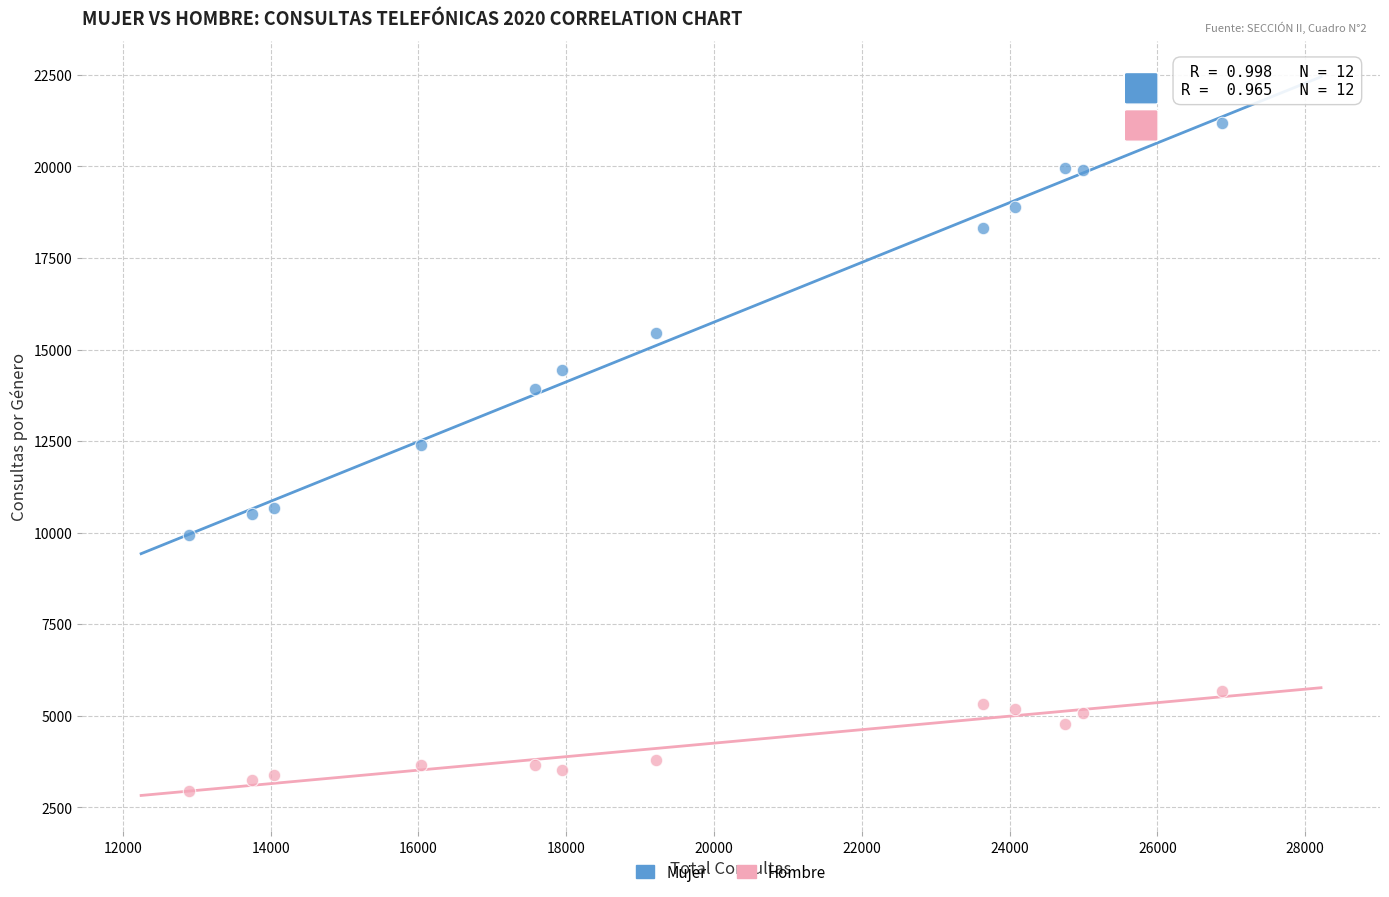

Which series has the largest Y range (max minus min)?

Mujer